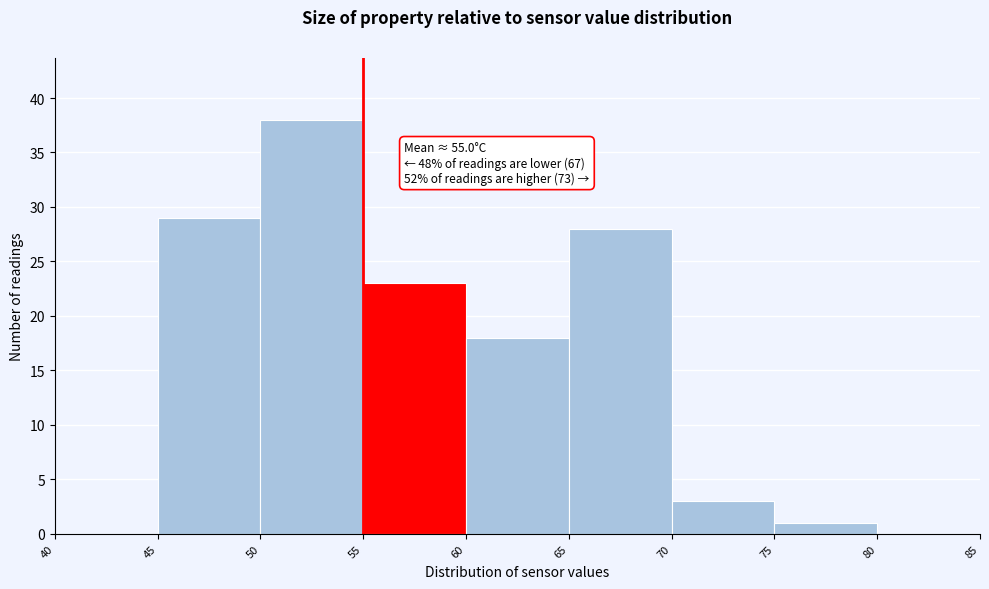

Which range on the x-axis has the tallest bar?

50 to 55